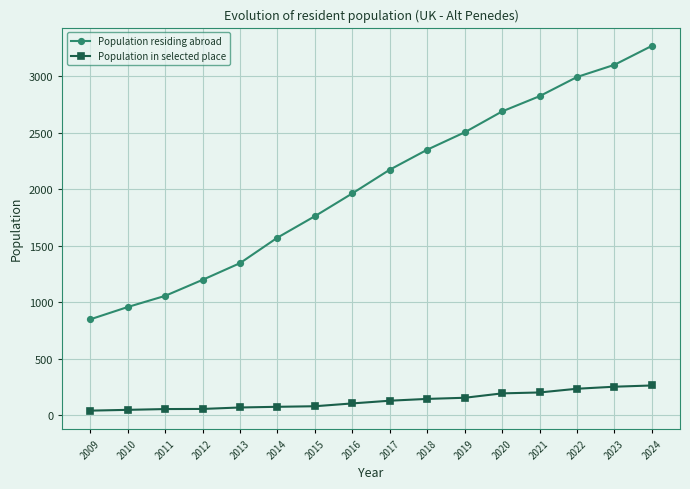

What is the value of the Population residing abroad point at the 15th from the left?

3103